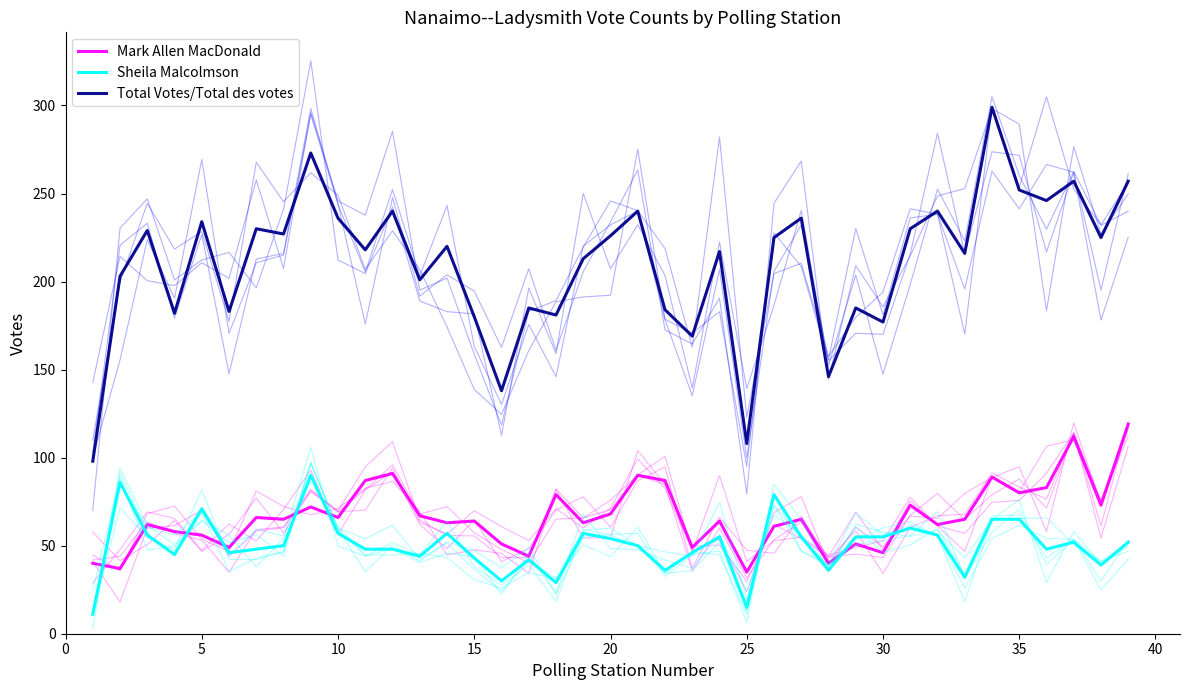

True or false: Total Votes/Total des votes and Mark Allen MacDonald cross at least once.

False